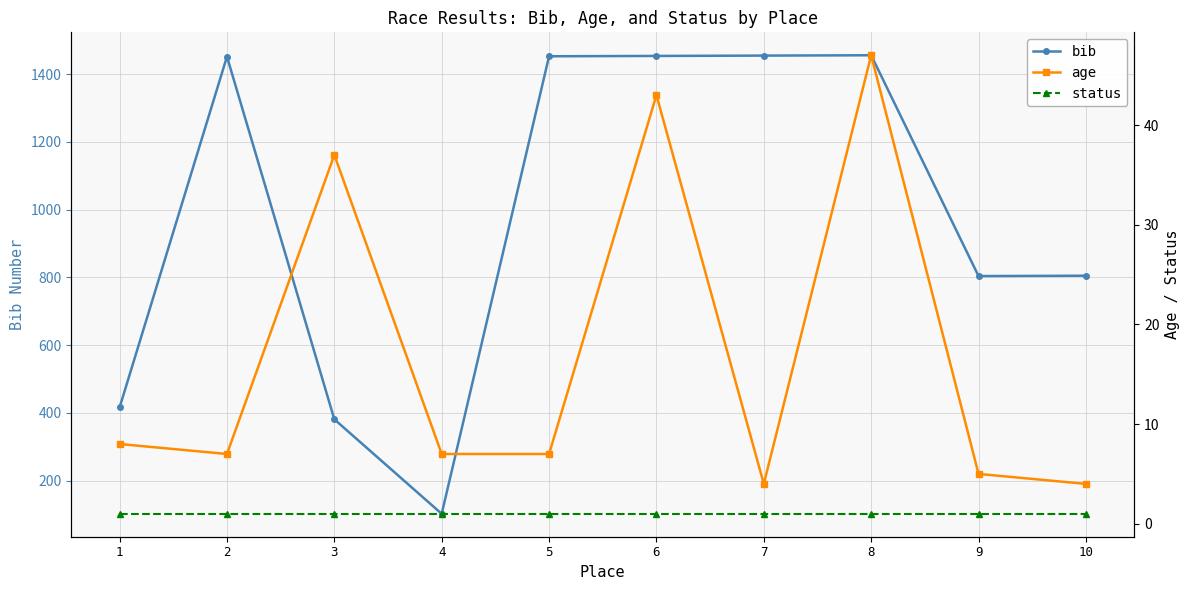

Where is the first local minimum for age?

2